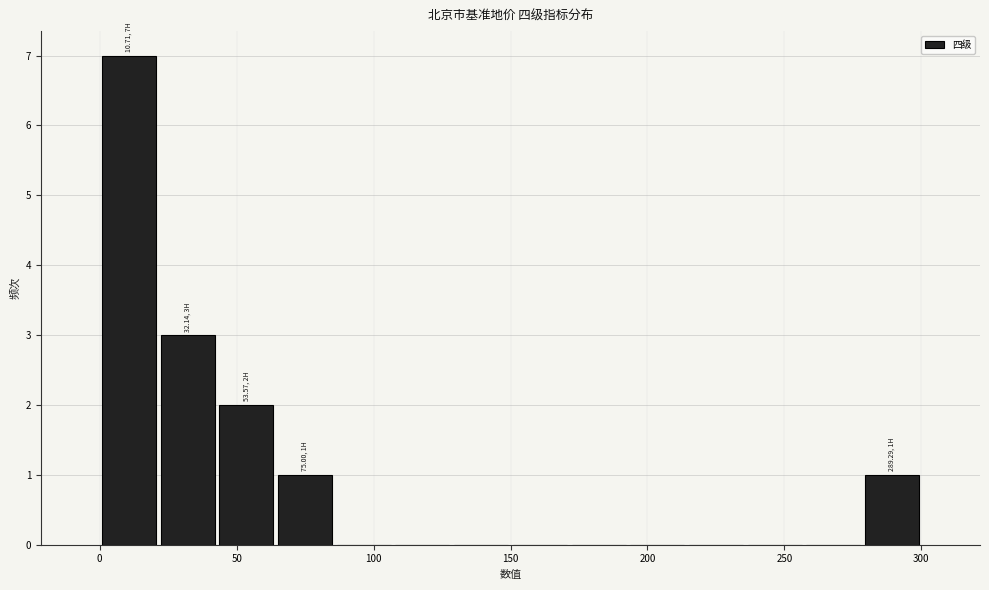

Which range on the x-axis has the tallest bar?

0 to 20